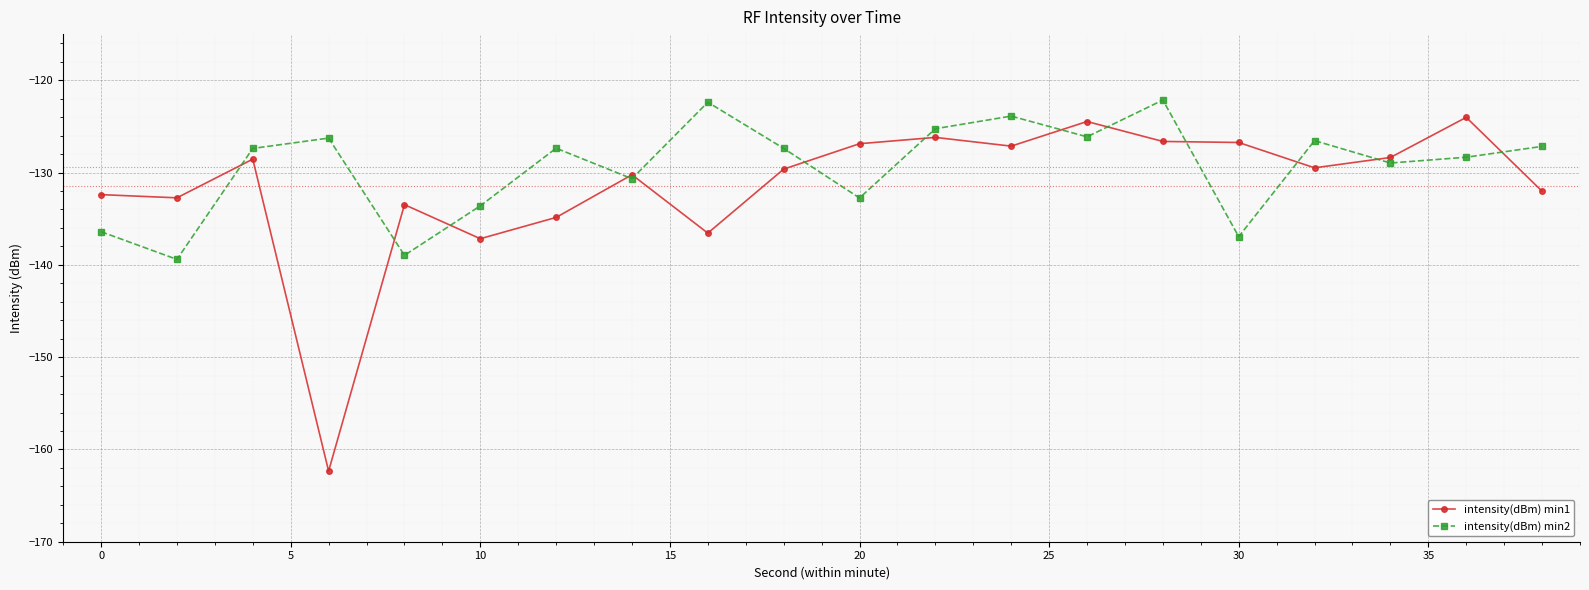

True or false: intensity(dBm) min2 has more than 1 points higher than both neighbors.

True